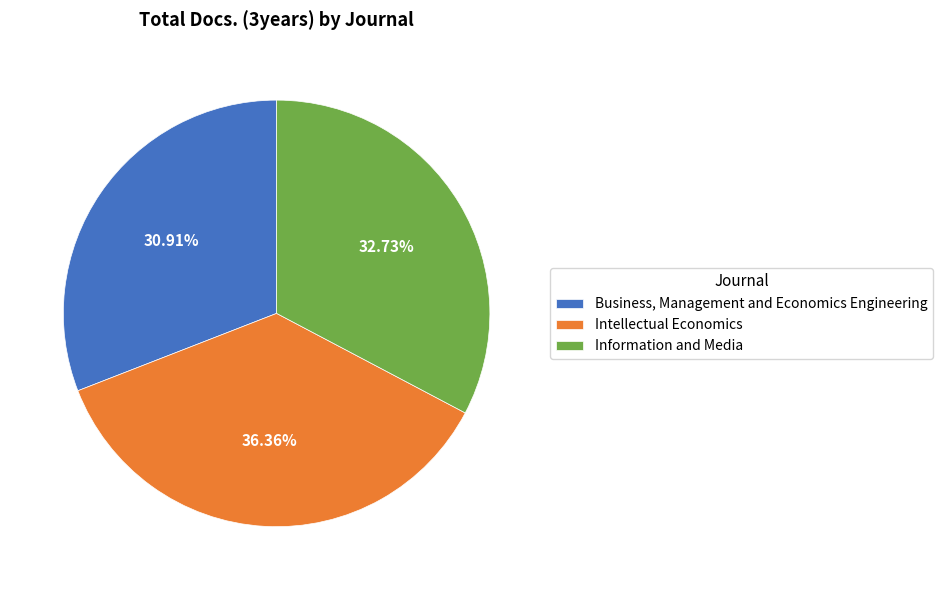

Is it true that Business, Management and Economics Engineering is 43% of the pie?

False